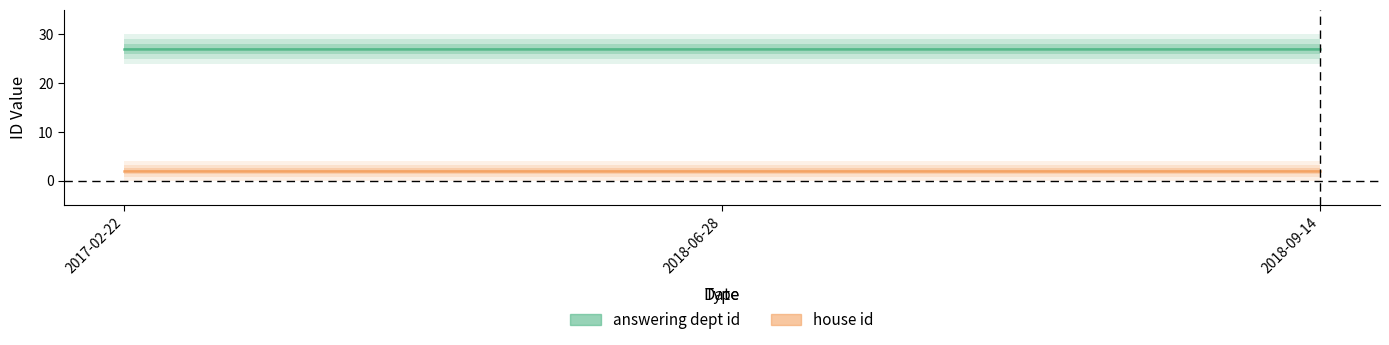

What position from the left is 2018-09-14?

3